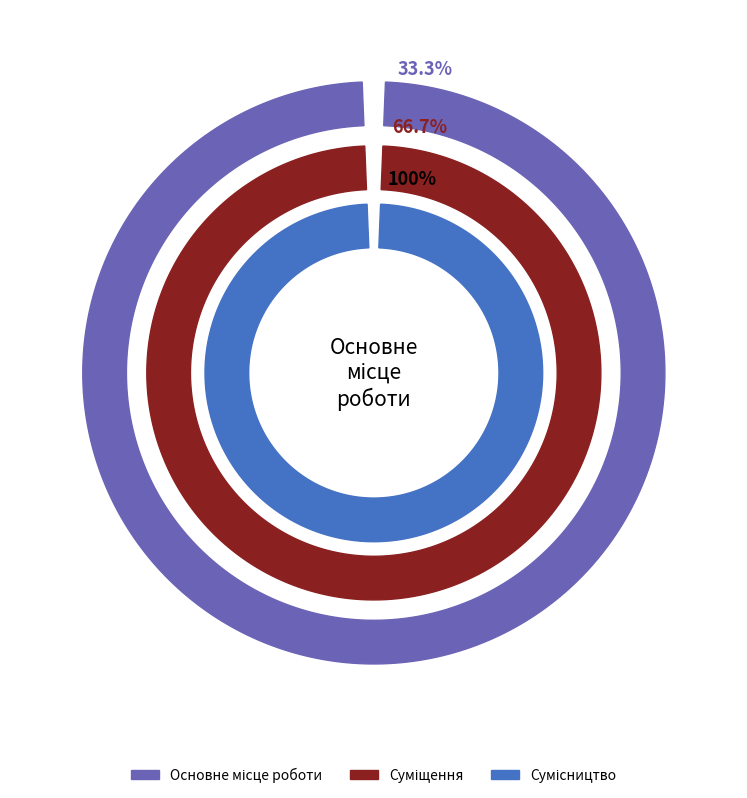

Rank the categories by value from lowest to highest.

Основне місце роботи, Суміщення, Сумісництво